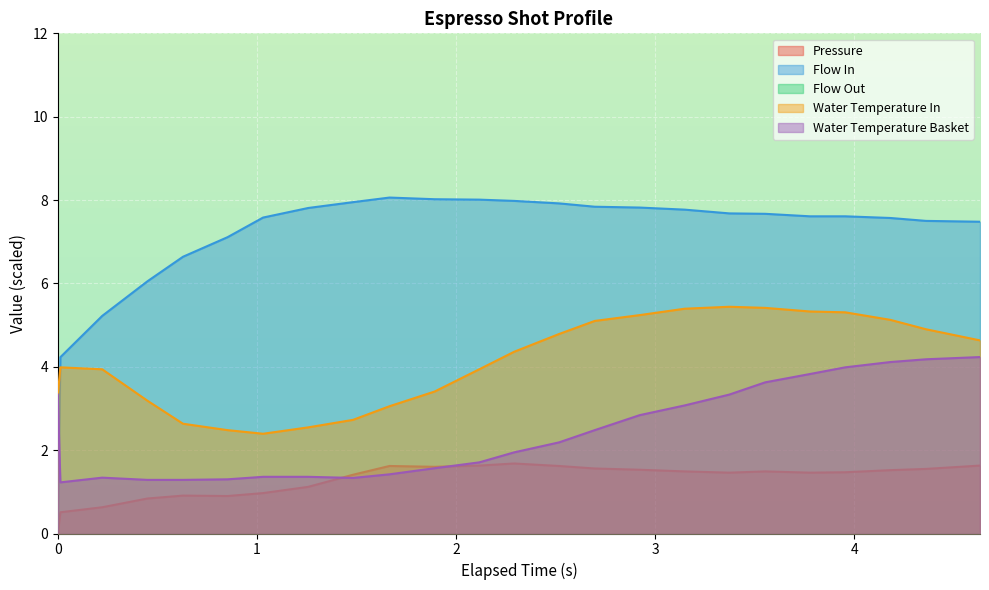

True or false: Pressure and Water Temperature In intersect in this chart.

False